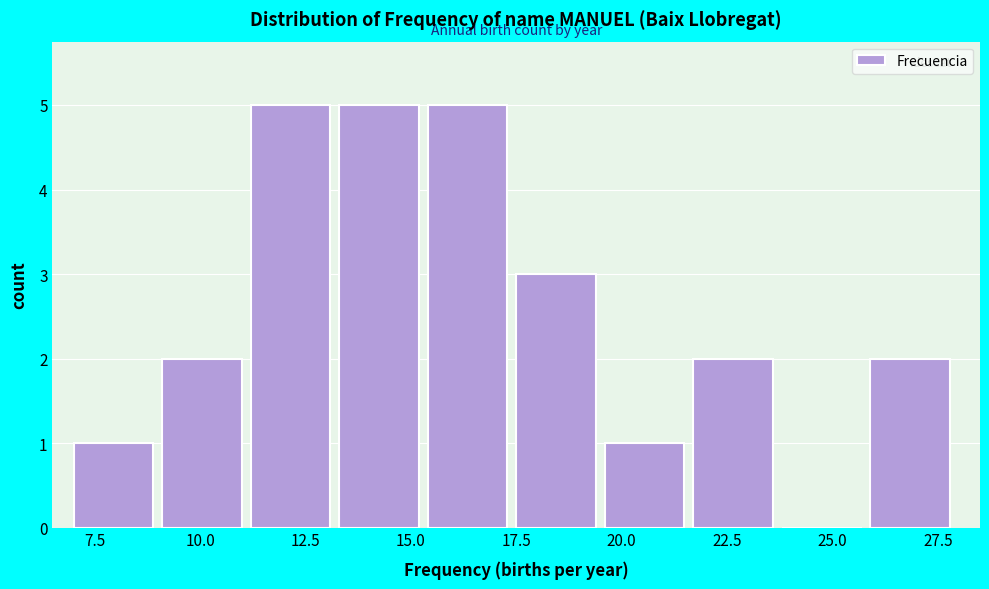

Reading left to right, transcribe this chart: for each bar, give the range it covers on the x-axis and its height. Neither the bar edges nor the heights are printed on the chart, so give them approximately, as read against the axes.

7.0 to 9.1: 1
9.1 to 11.2: 2
11.2 to 13.3: 5
13.3 to 15.4: 5
15.4 to 17.5: 5
17.5 to 19.6: 3
19.6 to 21.7: 1
21.7 to 23.8: 2
23.8 to 25.9: 0
25.9 to 28.0: 2